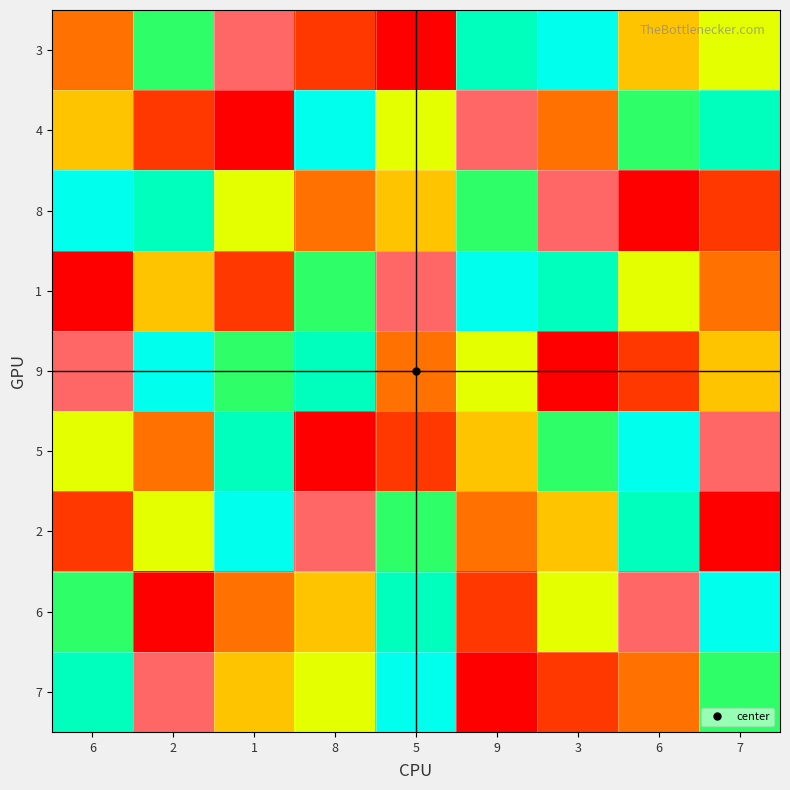

Reading left to right, extract all data points from this chart.

3: 6=3	2=6	1=9	8=2	5=1	9=7	3=8	6=4	7=5
4: 6=4	2=2	1=1	8=8	5=5	9=9	3=3	6=6	7=7
8: 6=8	2=7	1=5	8=3	5=4	9=6	3=9	6=1	7=2
1: 6=1	2=4	1=2	8=6	5=9	9=8	3=7	6=5	7=3
9: 6=9	2=8	1=6	8=7	5=3	9=5	3=1	6=2	7=4
5: 6=5	2=3	1=7	8=1	5=2	9=4	3=6	6=8	7=9
2: 6=2	2=5	1=8	8=9	5=6	9=3	3=4	6=7	7=1
6: 6=6	2=1	1=3	8=4	5=7	9=2	3=5	6=9	7=8
7: 6=7	2=9	1=4	8=5	5=8	9=1	3=2	6=3	7=6